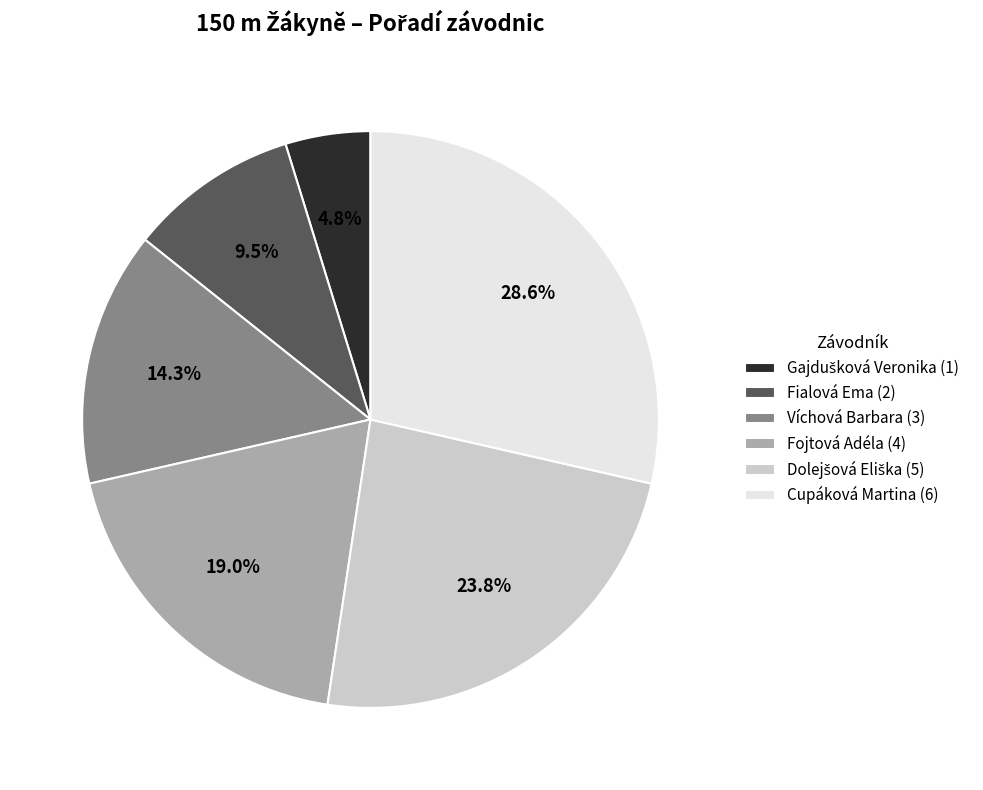

Which has a higher value, Fialová Ema (2) or Fojtová Adéla (4)?

Fojtová Adéla (4)